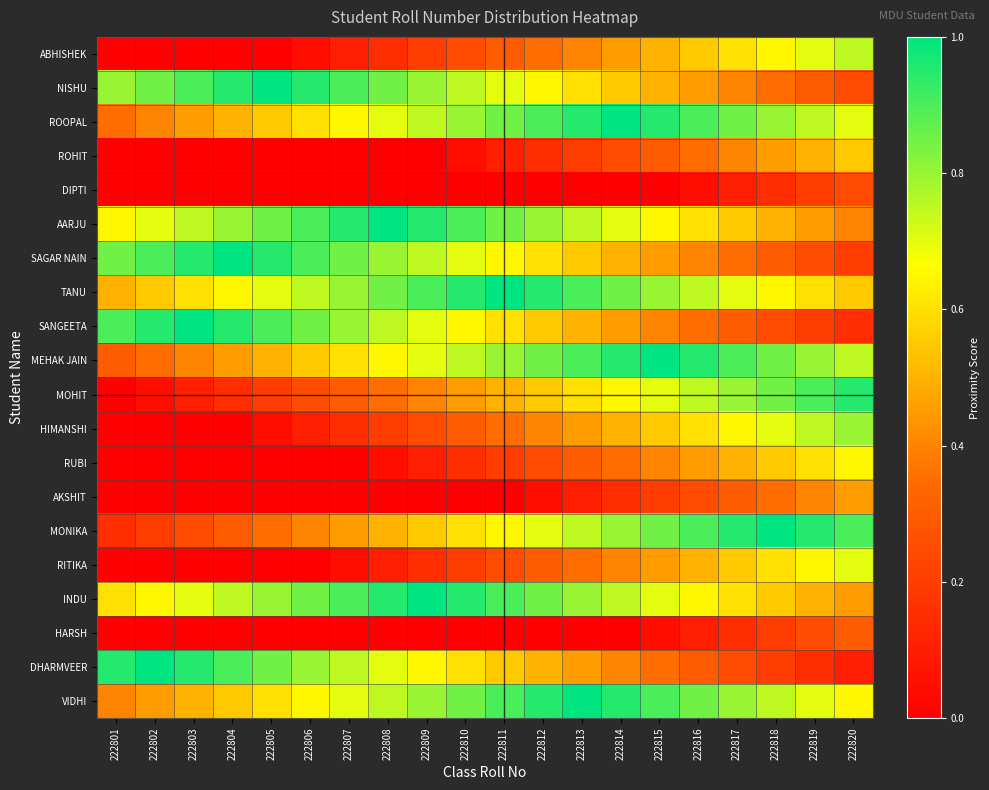

What is the spread (max minus min) of values at 222817?

0.8